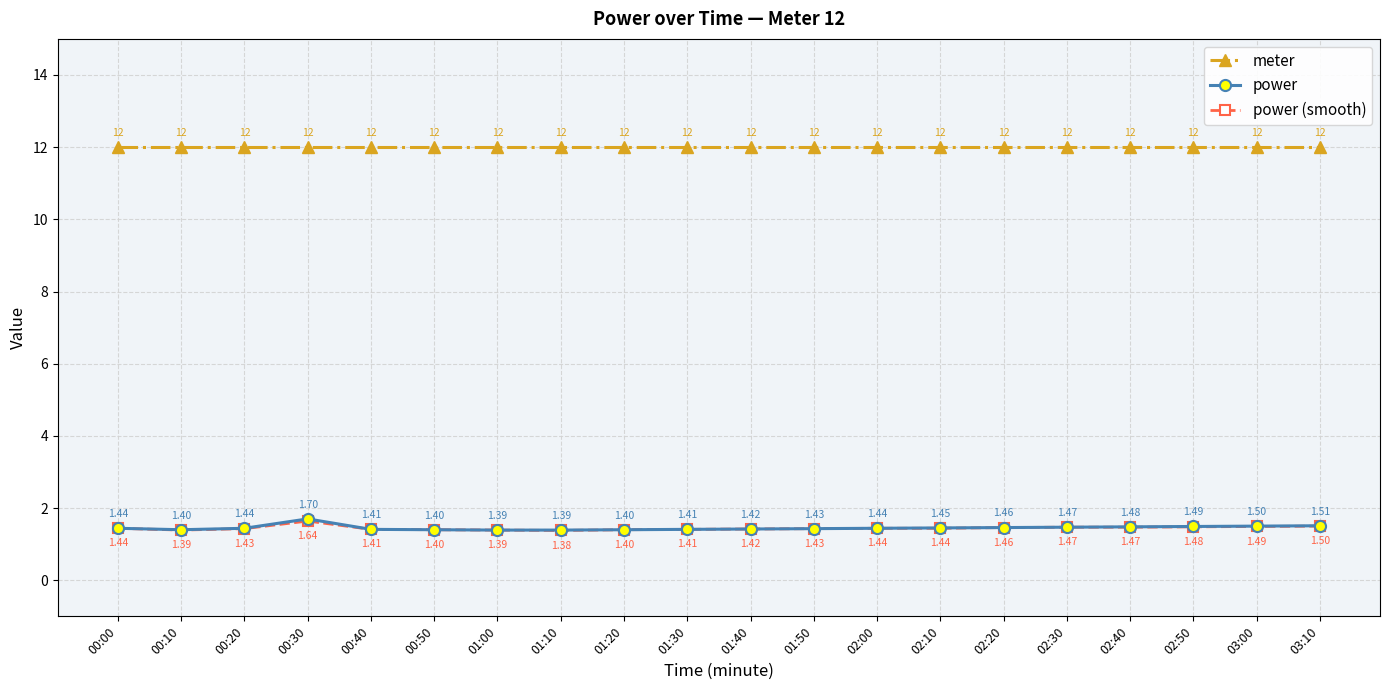

Which series has the largest total across all categories?

meter